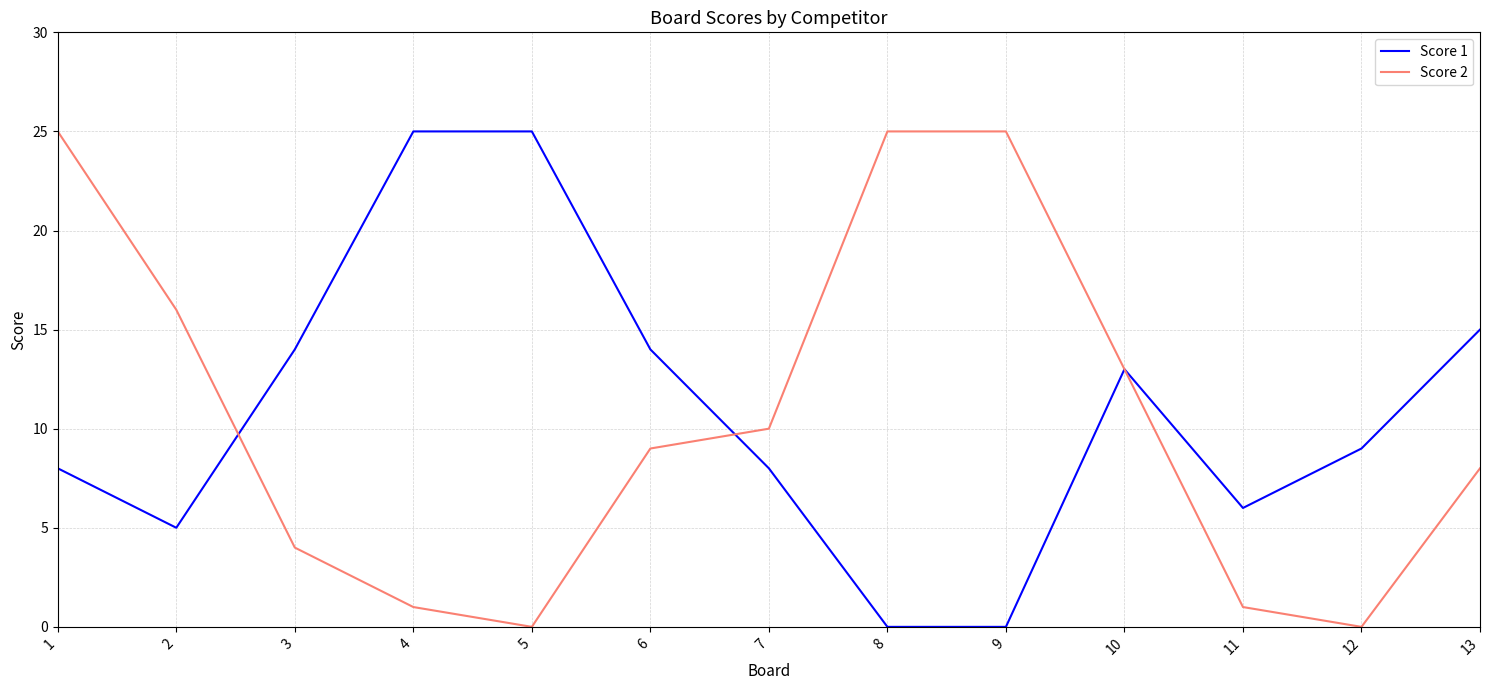

How many lines are shown in the chart?

2